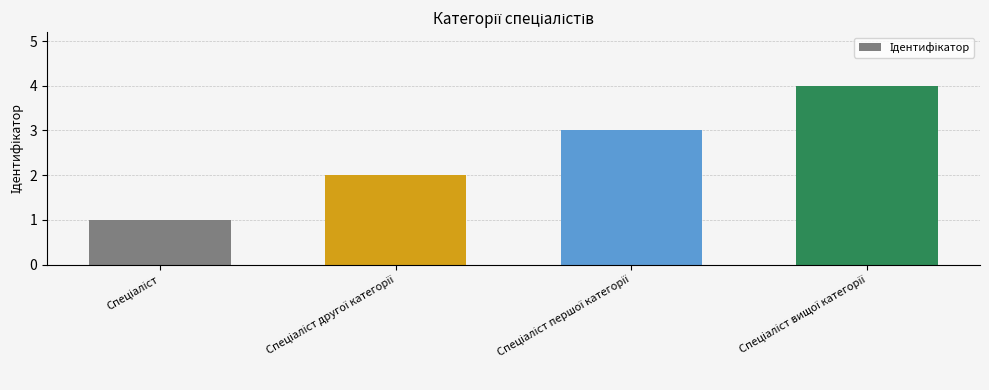

What is the greatest value displayed?

4